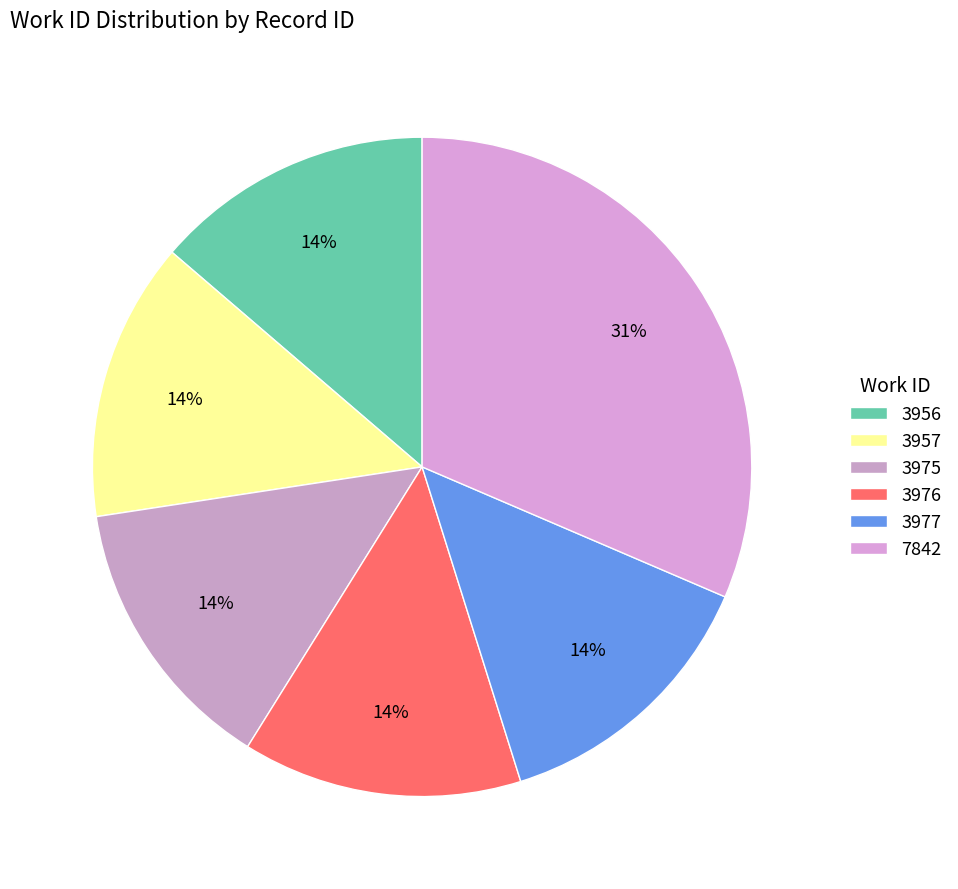

Rank the categories by value from lowest to highest.

3957, 3975, 3976, 3956, 3977, 7842